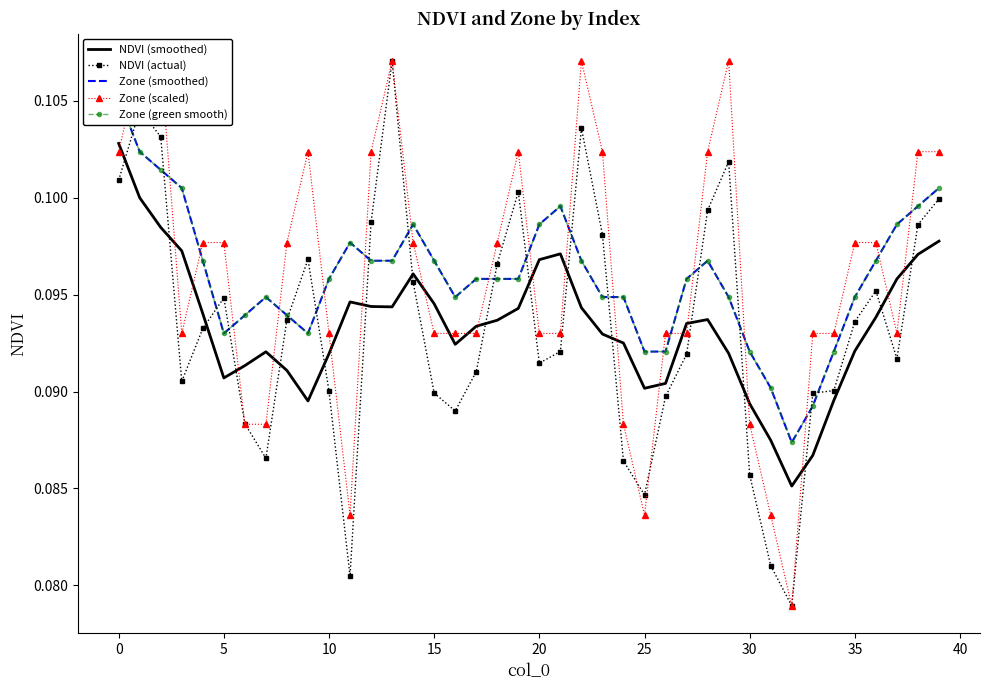

After their last crossing, which series has the higher values: NDVI (smoothed) or NDVI (actual)?

NDVI (actual)